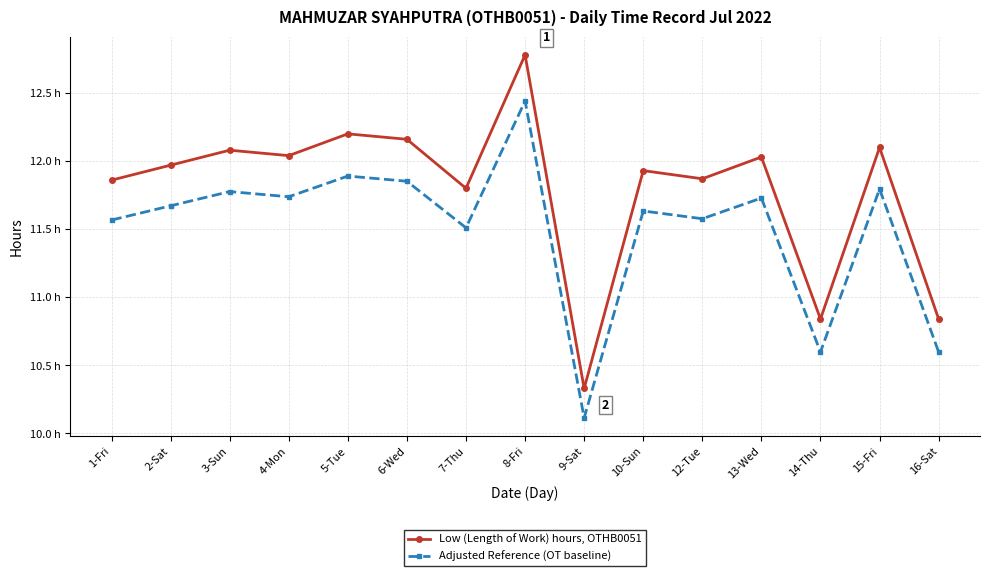

What are all the series names shown in the legend?

Low (Length of Work) hours, OTHB0051, Adjusted Reference (OT baseline)